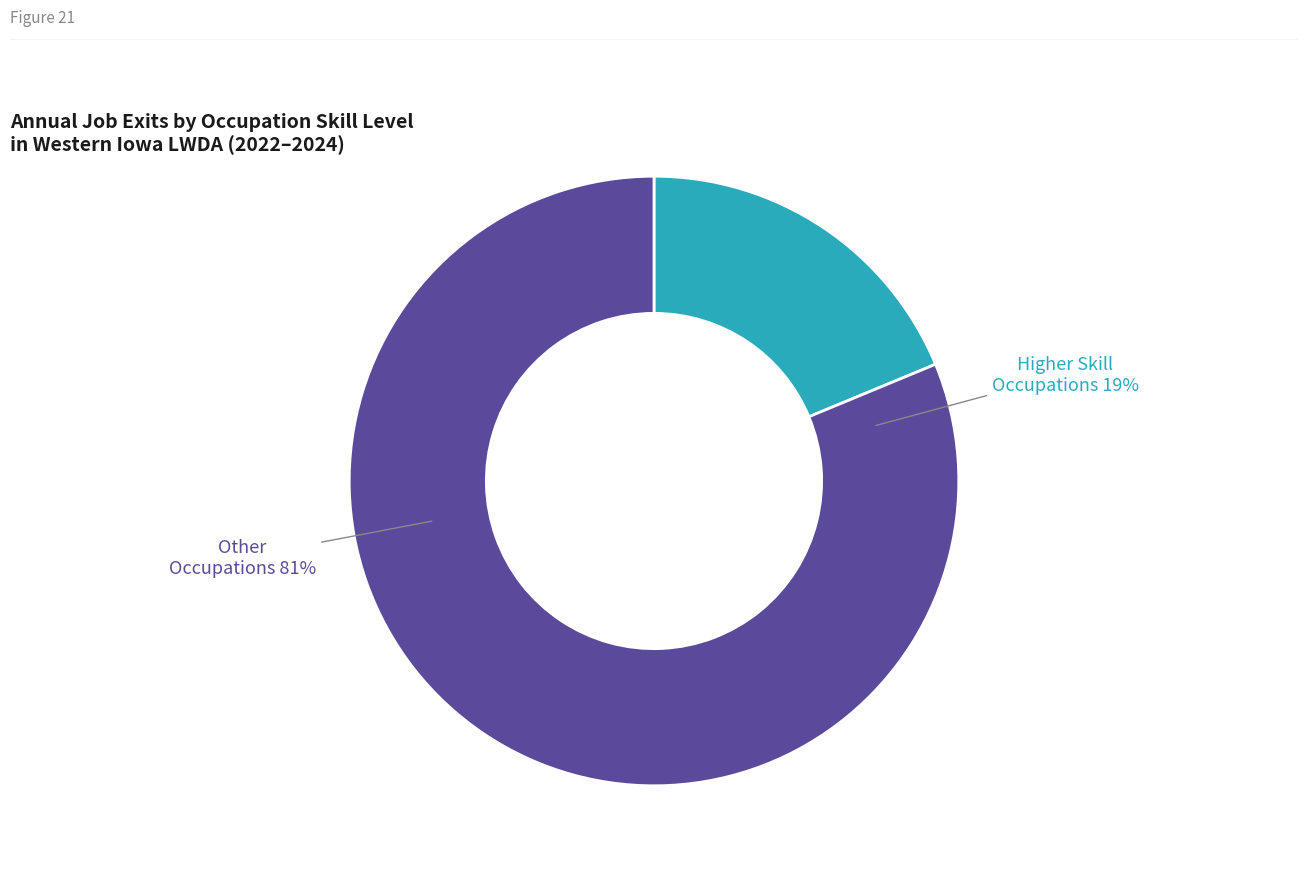

True or false: Production accounts for 1% of the total.

False